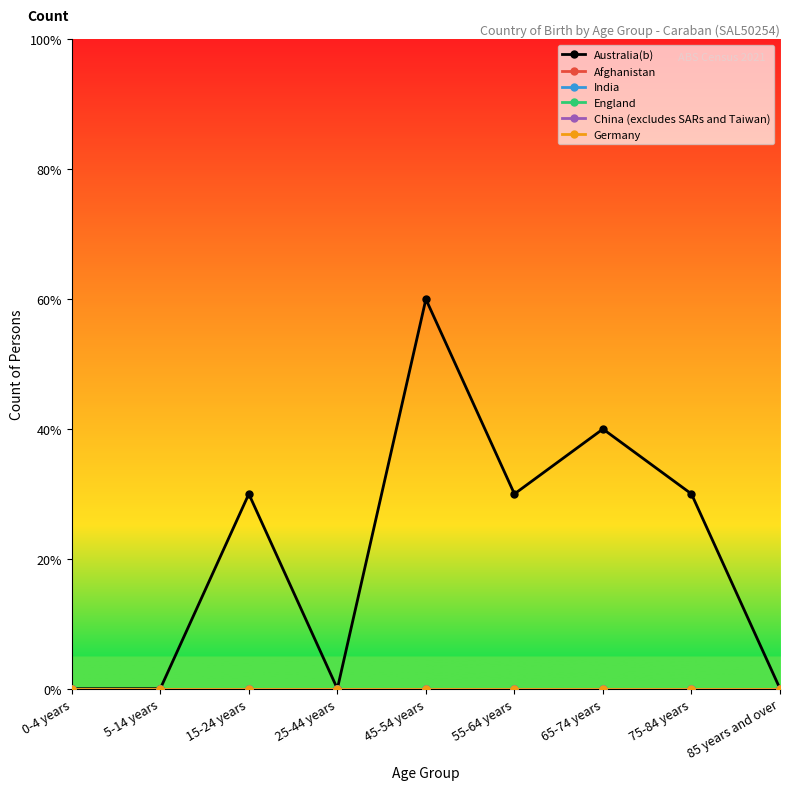

Does the chart have visible grid lines?

No